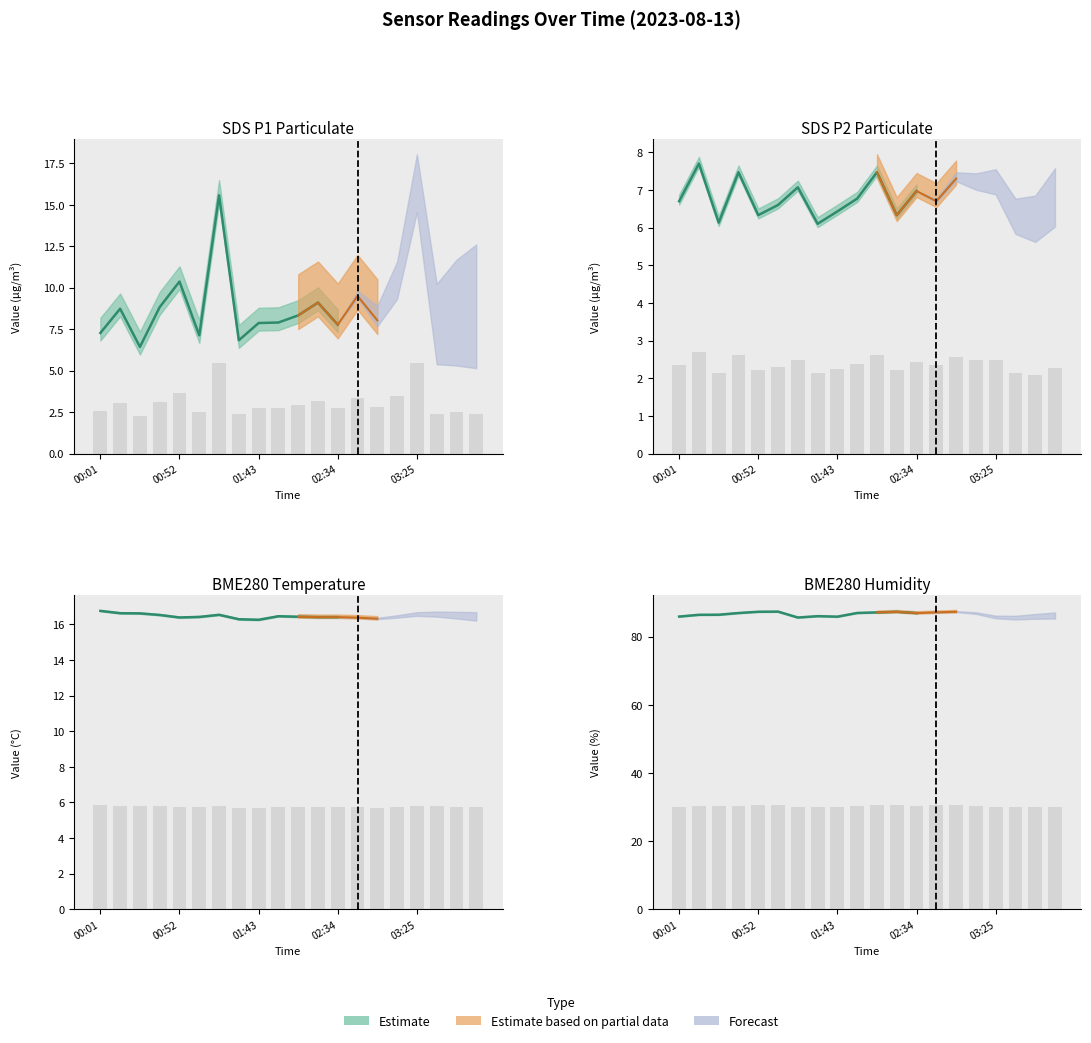

At 01:56, list the series in order from largest to smallest.

BME280_humidity, BME280_temperature, SDS_P1, SDS_P2